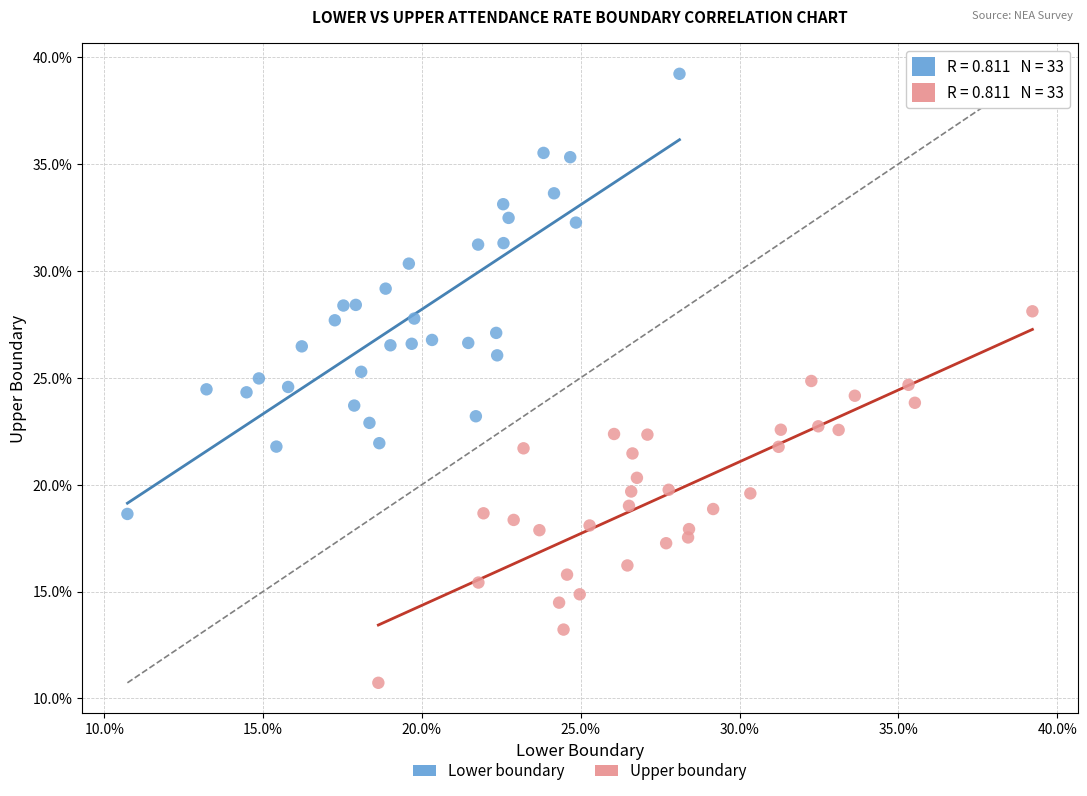

Which series reaches the maximum Y coordinate?

Lower boundary